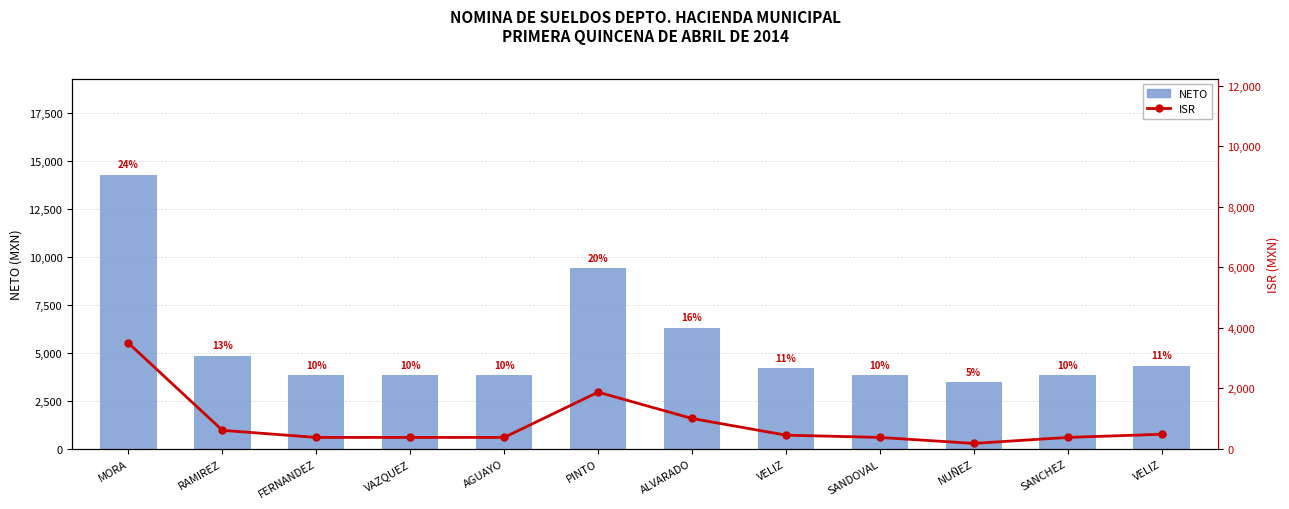

List the labels in order of NETO value, smallest first.

NUÑEZ, FERNANDEZ, VAZQUEZ, AGUAYO, SANDOVAL, SANCHEZ, VELIZ, VELIZ, RAMIREZ, ALVARADO, PINTO, MORA